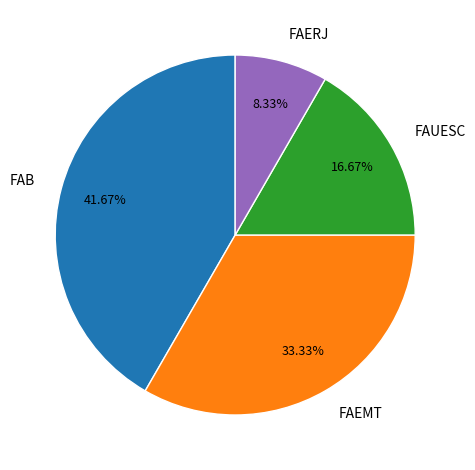

How many slices are in this pie chart?

4